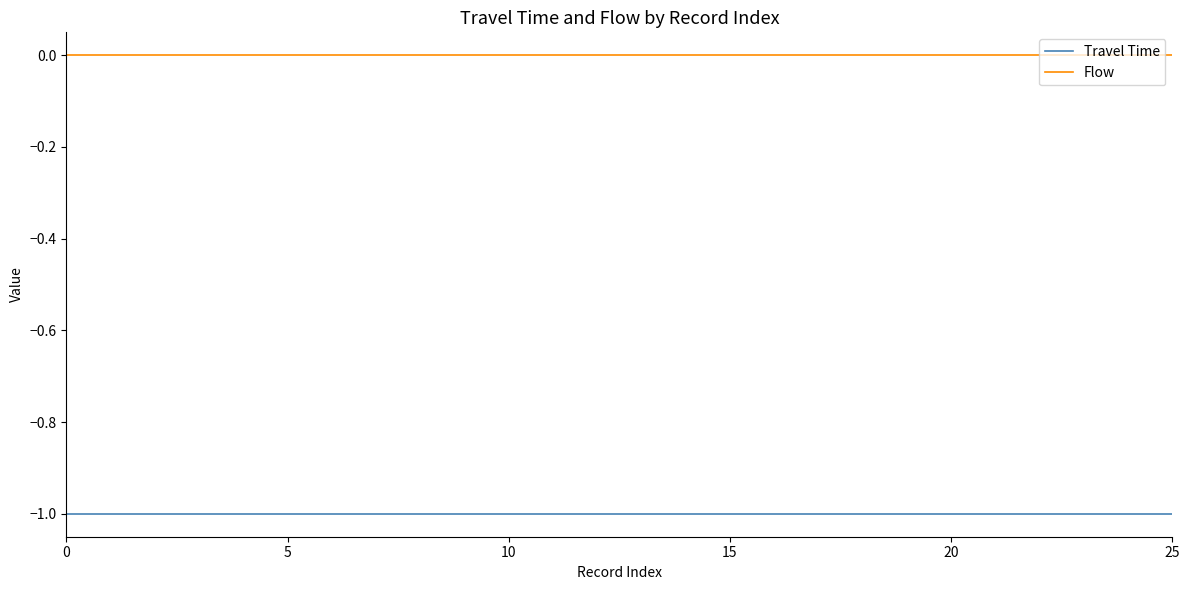

Does the chart have visible grid lines?

No